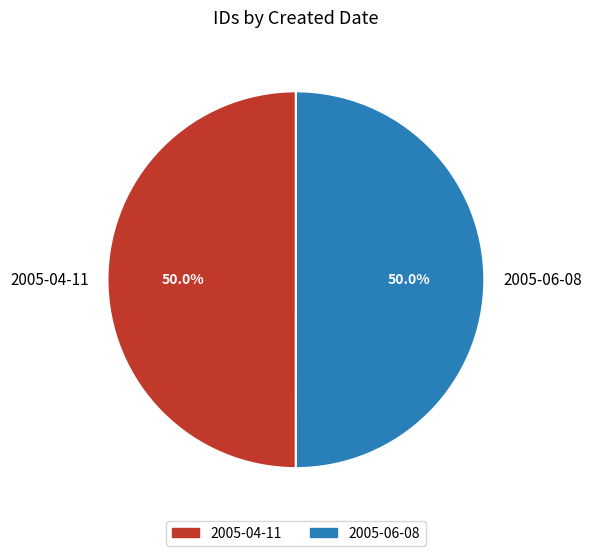

To the nearest percent, what is the average slice percentage?

50%